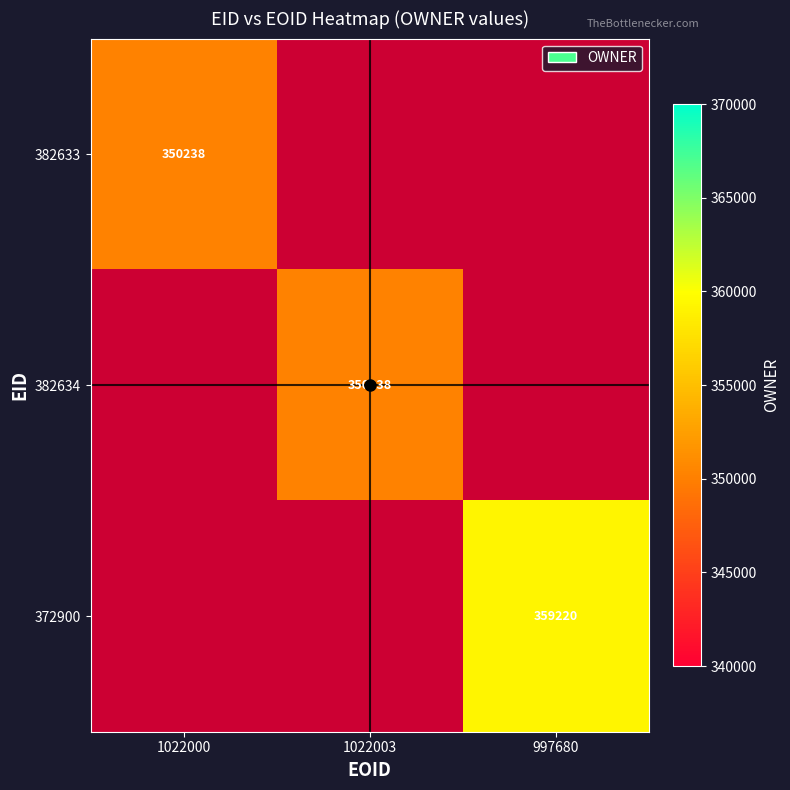

Which has a higher value, 1022000 or 997680?

997680